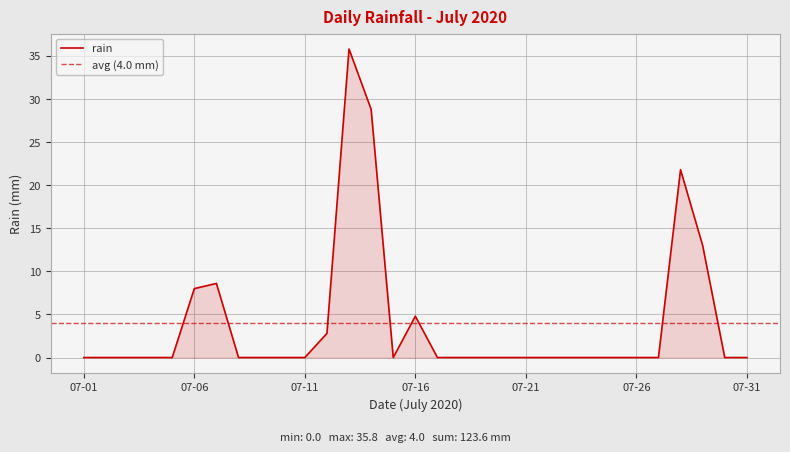

List the labels in order of value, largest first.

2020-07-13, 2020-07-14, 2020-07-28, 2020-07-29, 2020-07-07, 2020-07-06, 2020-07-16, 2020-07-12, 2020-07-01, 2020-07-02, 2020-07-03, 2020-07-04, 2020-07-05, 2020-07-08, 2020-07-09, 2020-07-10, 2020-07-11, 2020-07-15, 2020-07-17, 2020-07-18, 2020-07-19, 2020-07-20, 2020-07-21, 2020-07-22, 2020-07-23, 2020-07-24, 2020-07-25, 2020-07-26, 2020-07-27, 2020-07-30, 2020-07-31